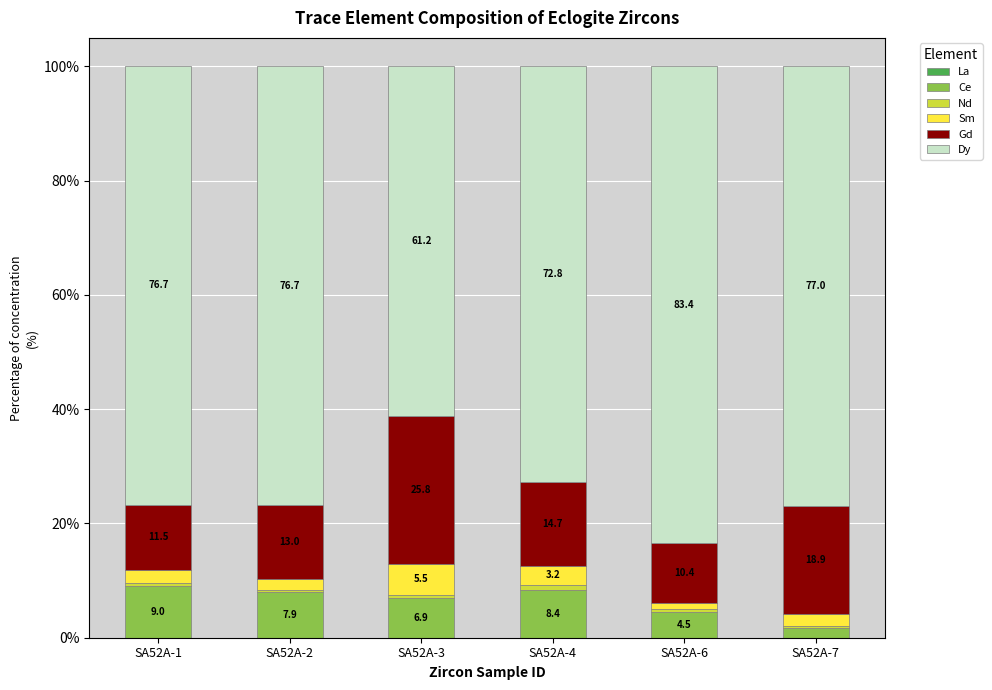

Does the chart contain stacked bars?

Yes